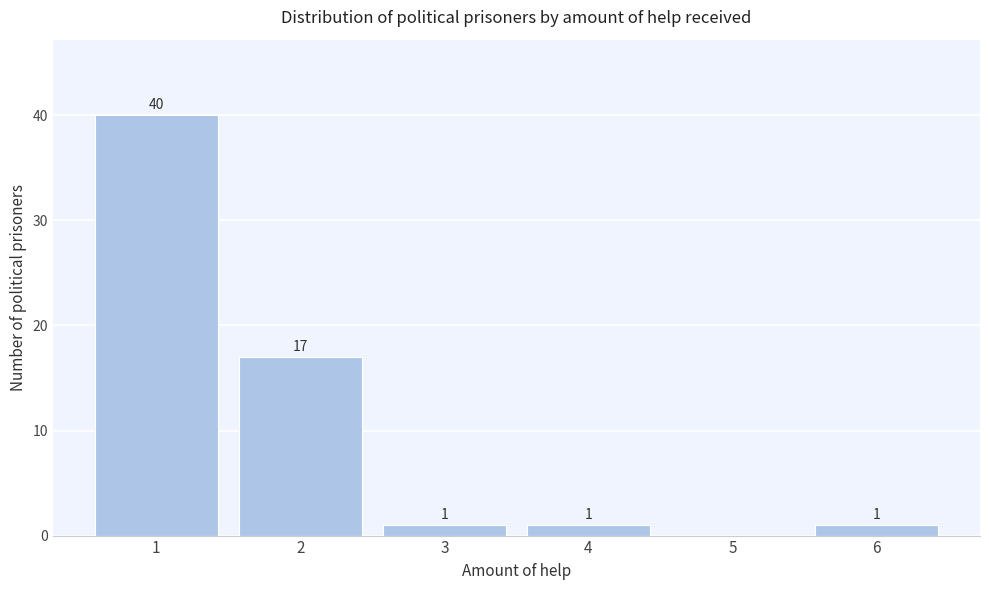

Which range on the x-axis has the tallest bar?

0.5 to 1.5